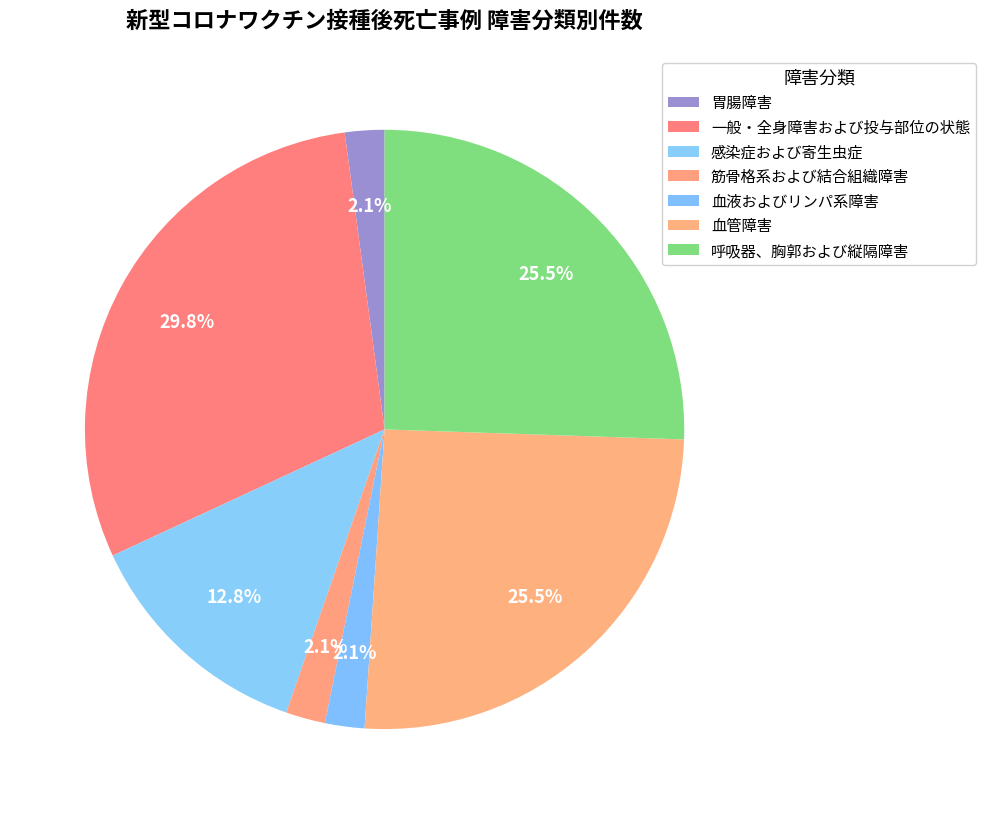

How many segments does this pie chart have?

7